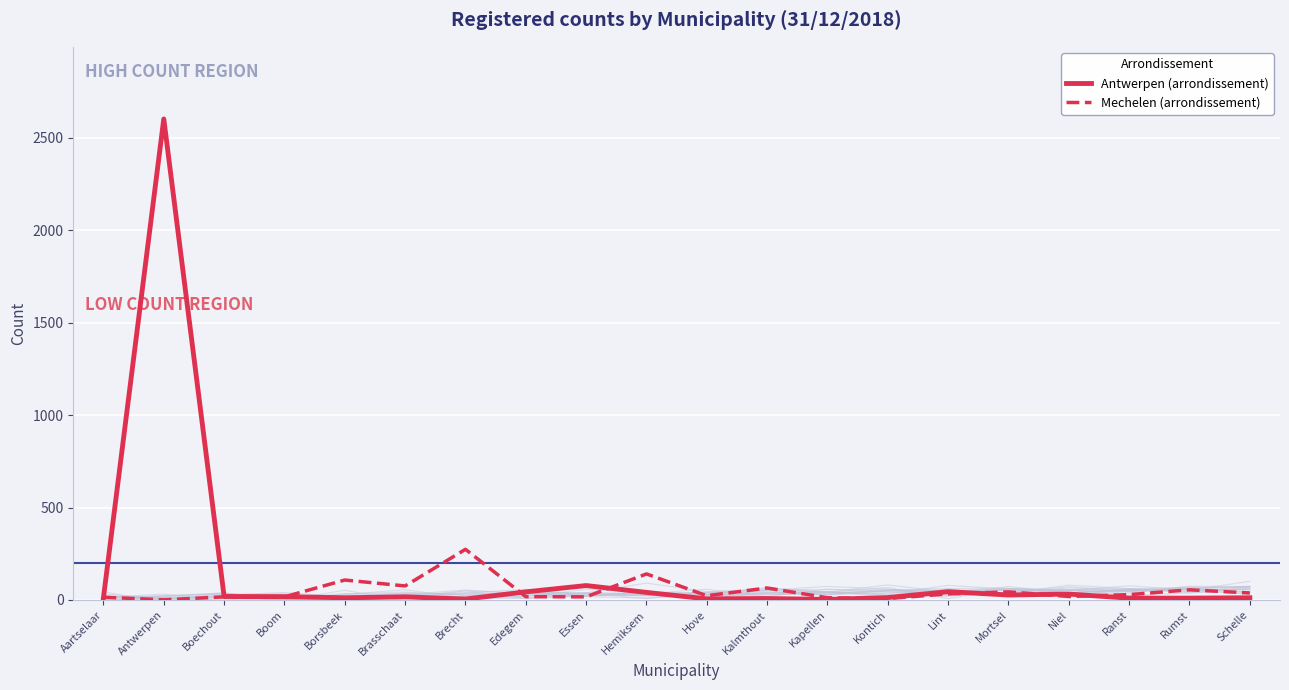

How many interior local valleys does the Mechelen (arrondissement) series have?

6